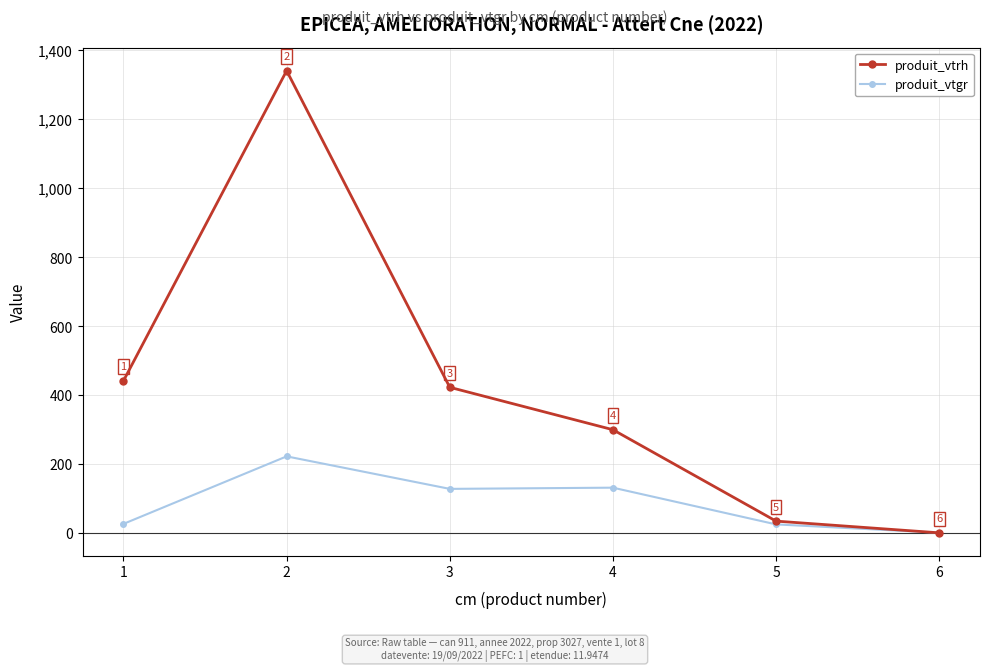

What is the total value across all series at 3?

551.5